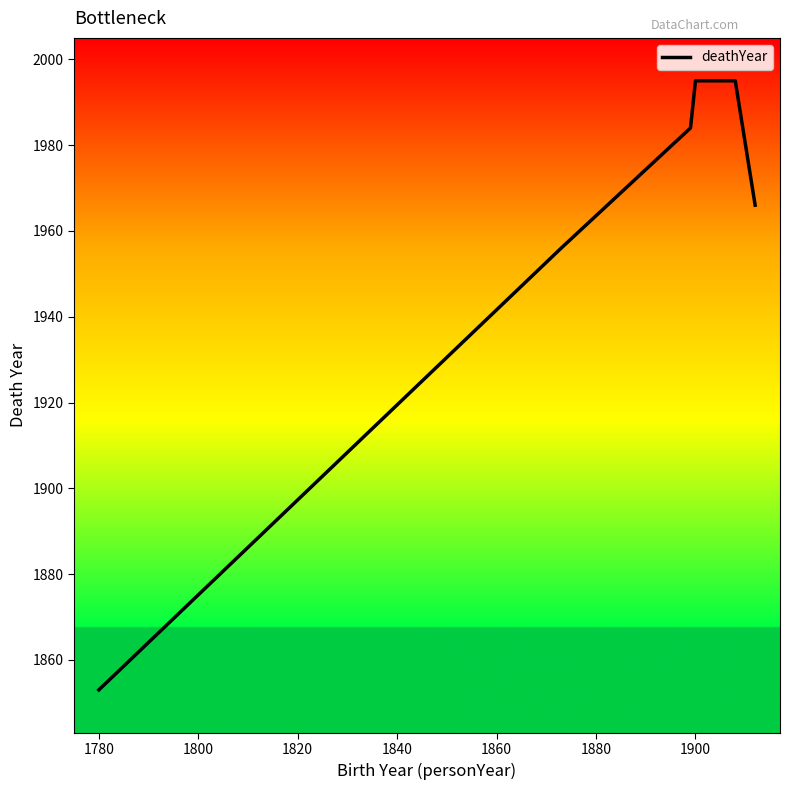

What is the smallest value displayed?

1853